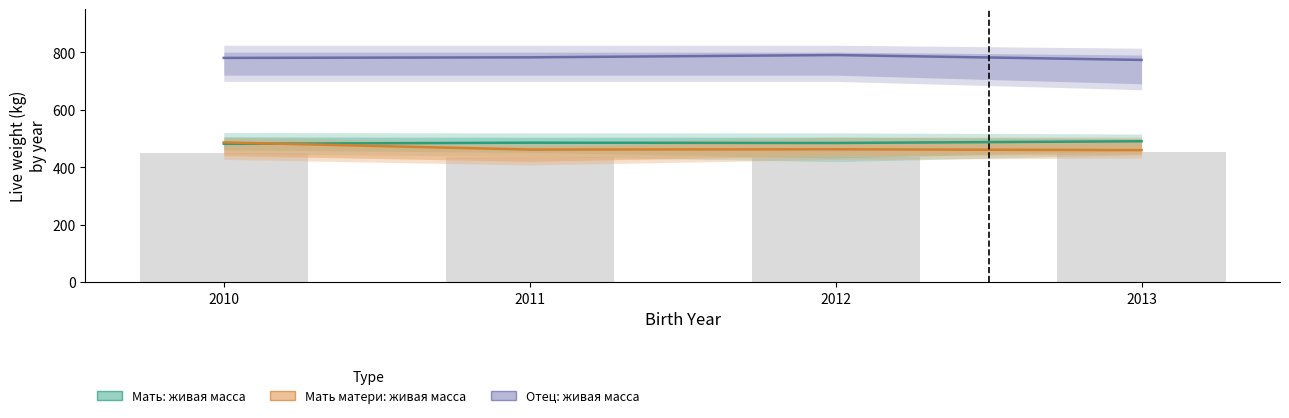

Reading left to right, extract all data points from this chart.

Мать: живая масса: 2010=481	2011=485	2012=484	2013=490
Мать матери: живая масса: 2010=486	2011=461	2012=462	2013=459
Отец: живая масса: 2010=780	2011=782	2012=790	2013=773